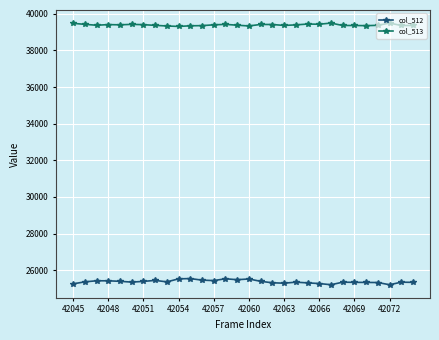

True or false: col_512 has more than 0 interior local peaks.

True